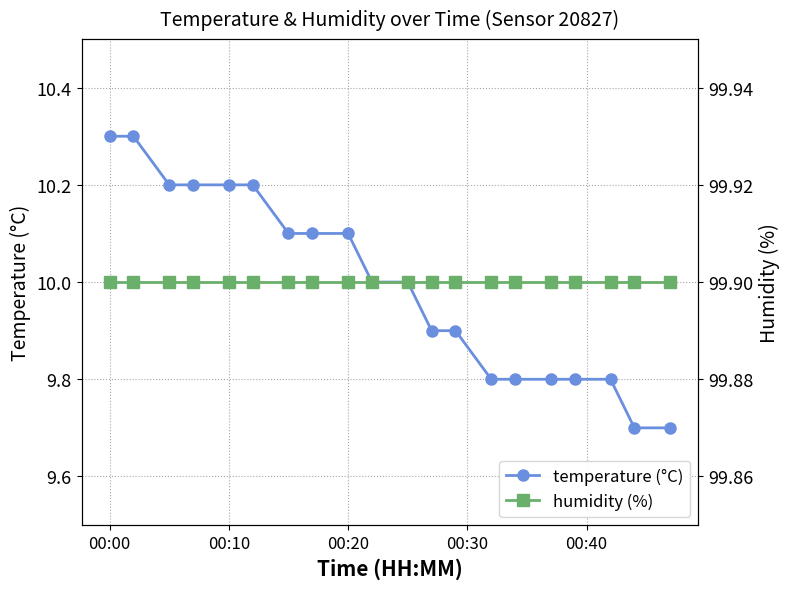

What is the sum of all temperature values?

199.9